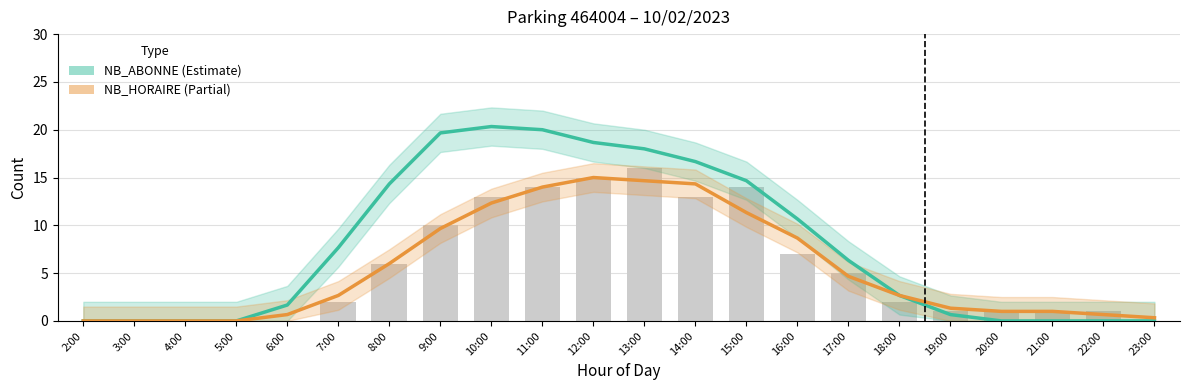

Which series has the largest total across all categories?

NB_ABONNE (smoothed)